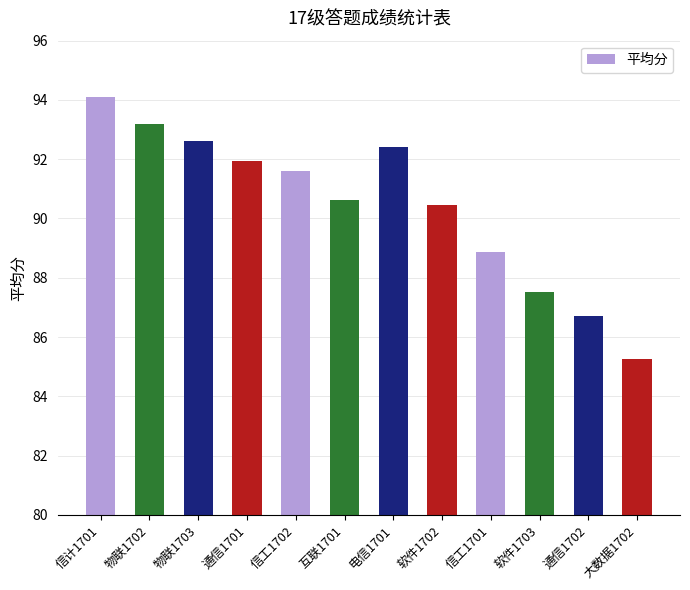

What is the label of the 10th bar from the right?

物联1703